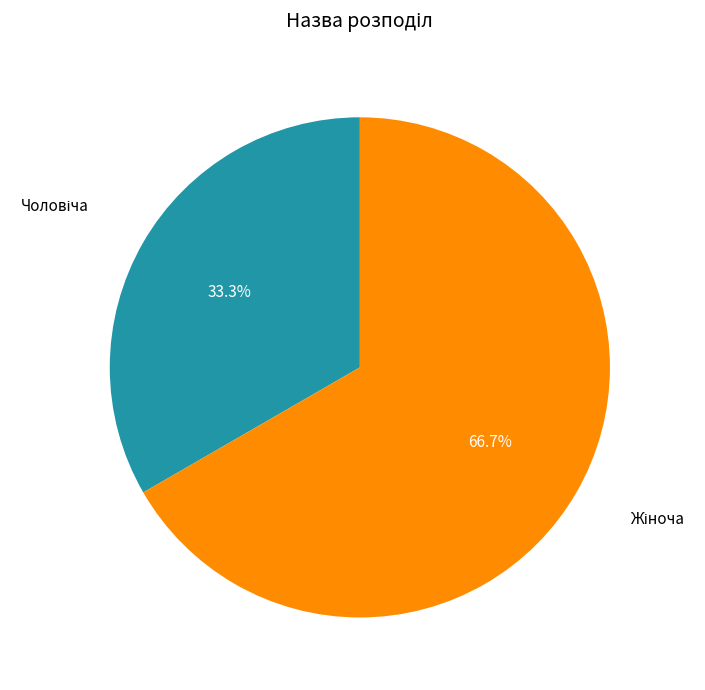

Does any single category account for the majority?

Yes